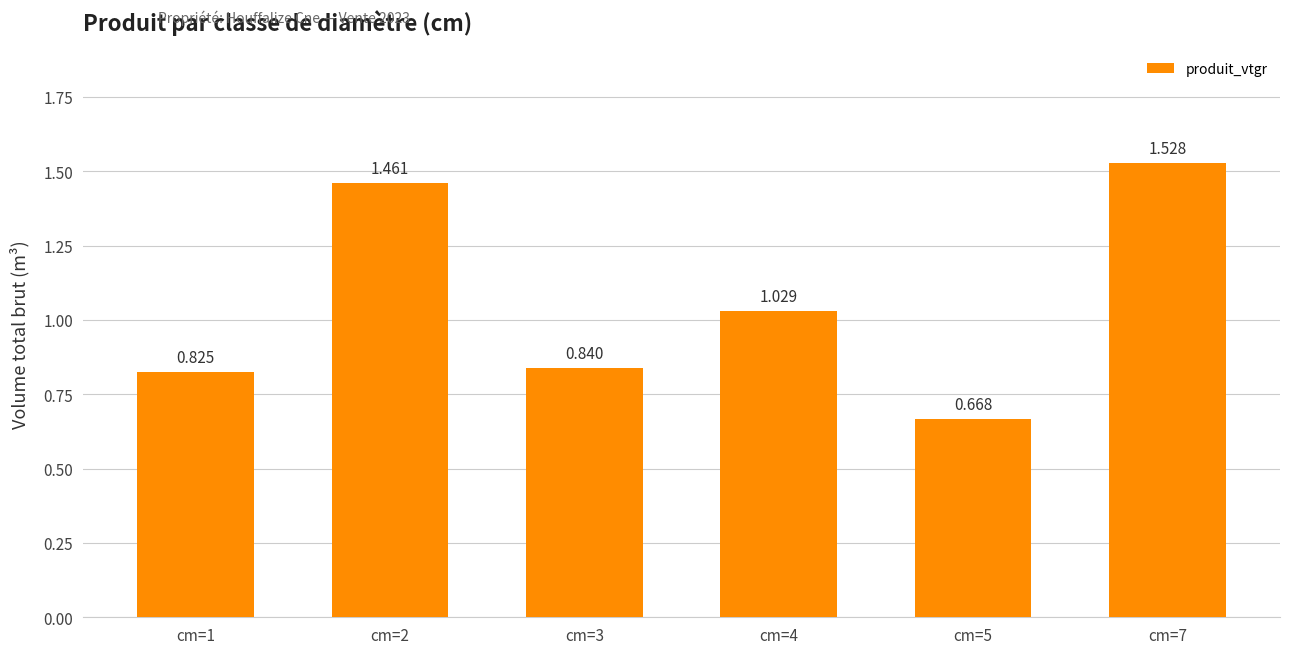

Where does the data first go above 1?

cm=2